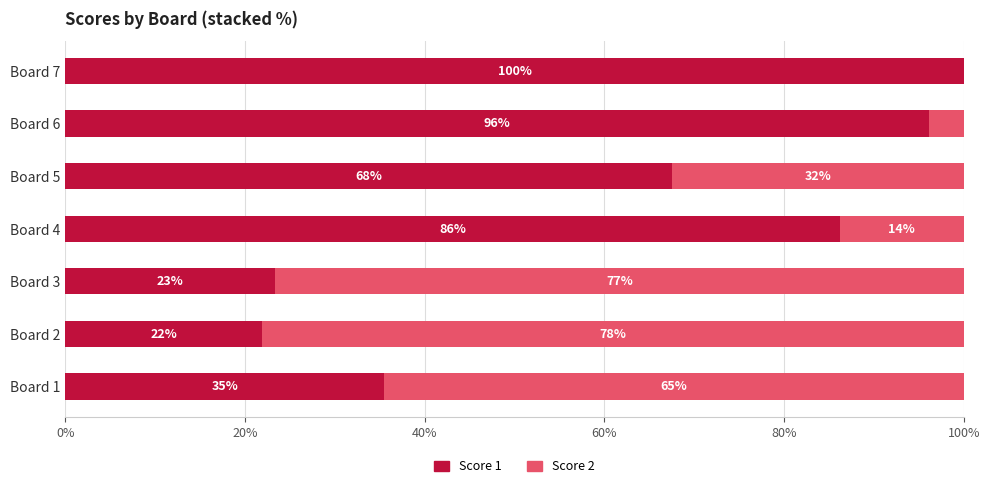

What are all the series names shown in the legend?

Score 1, Score 2